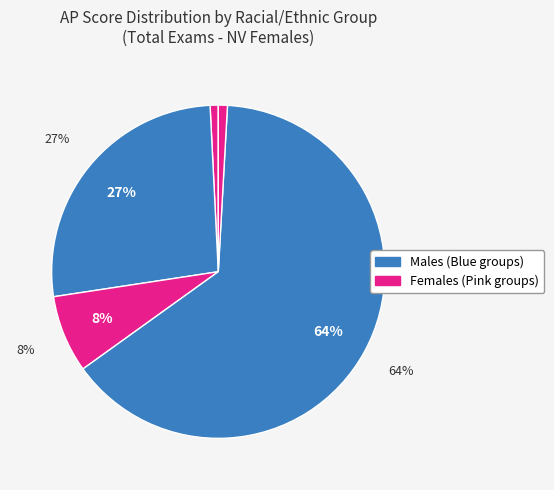

The AMERICAN INDIAN/ALASKA NATIVE slice represents 24% of the pie. True or false?

False